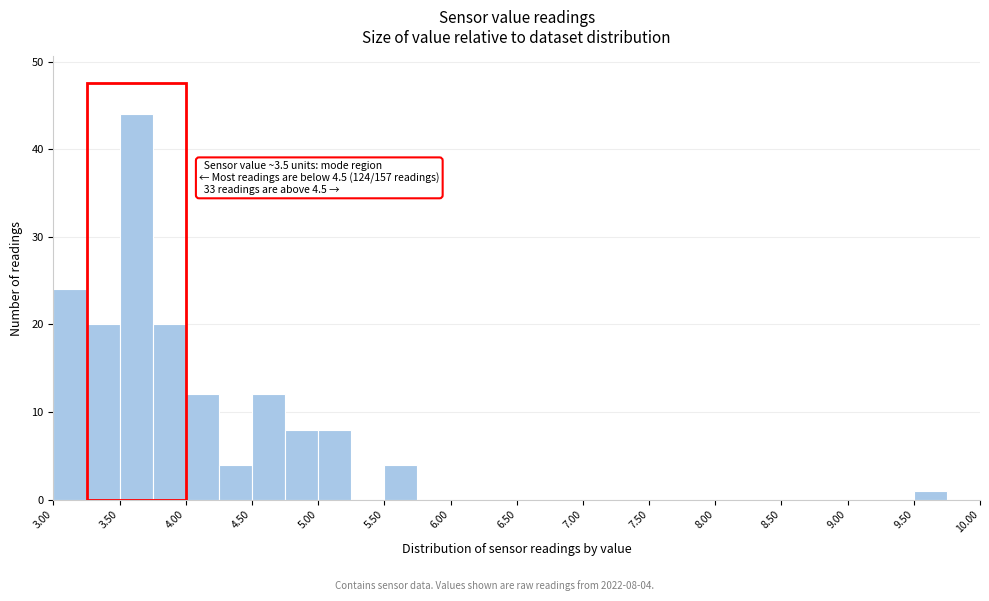

Which range on the x-axis has the tallest bar?

3.50 to 3.75